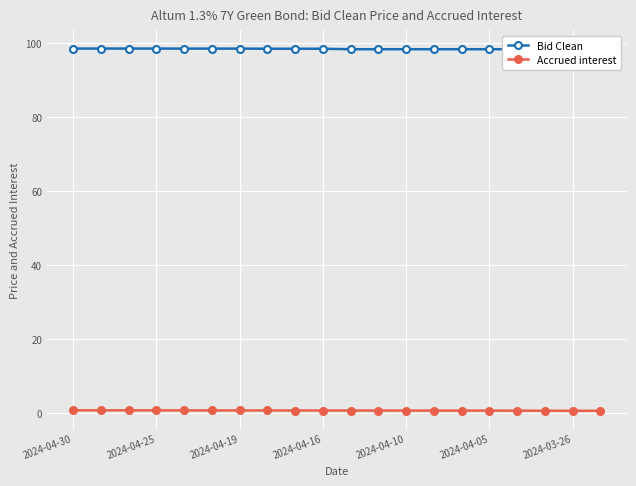

True or false: Accrued interest has a value of 0.7 at 2024-04-19.

True